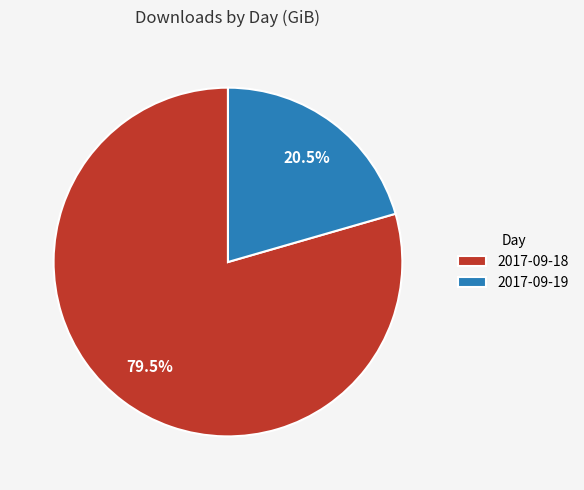

Rank the categories by value from lowest to highest.

2017-09-19, 2017-09-18